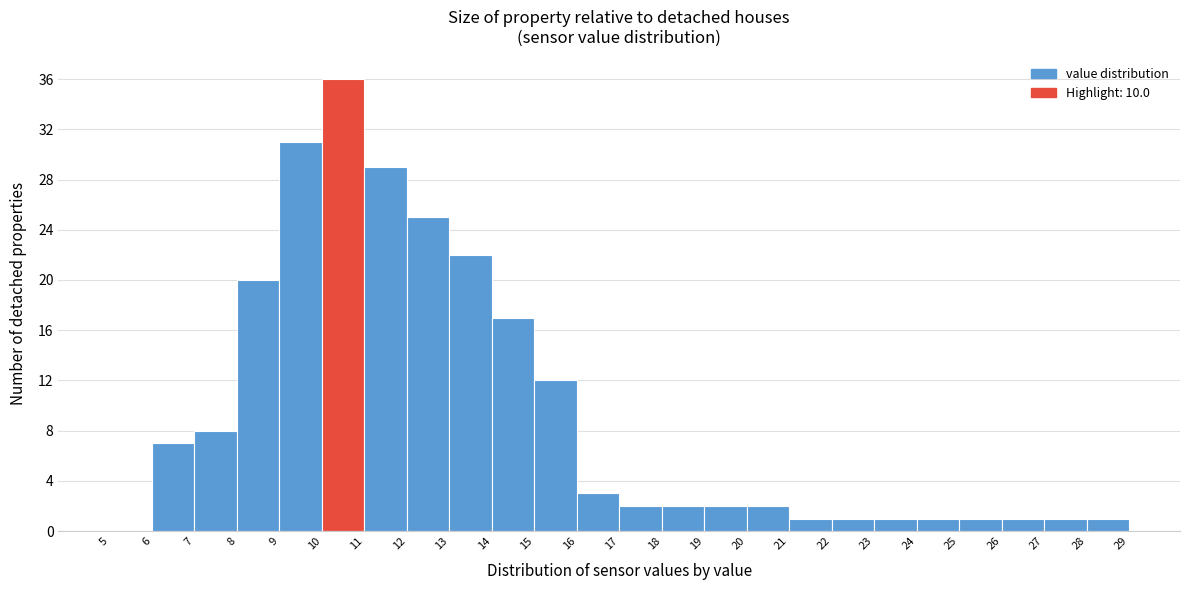

Which range on the x-axis has the tallest bar?

10 to 11